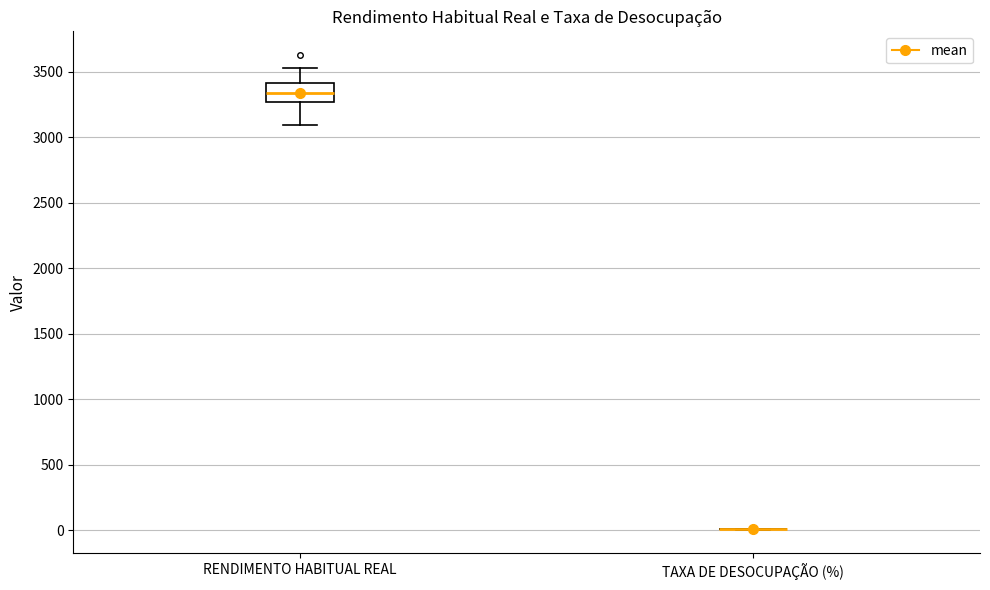

Comparing the boxes themselves (not the whiskers), which one is the tallest?

RENDIMENTO HABITUAL REAL